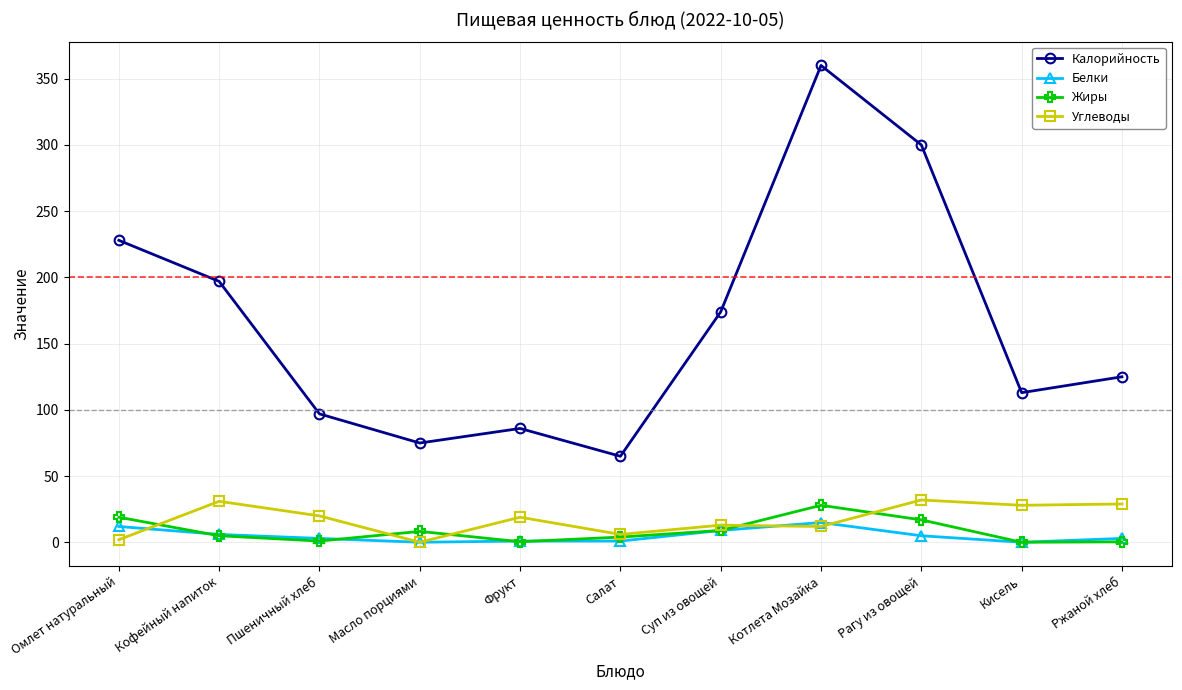

What is the label of the 8th point from the right?

Масло порциями